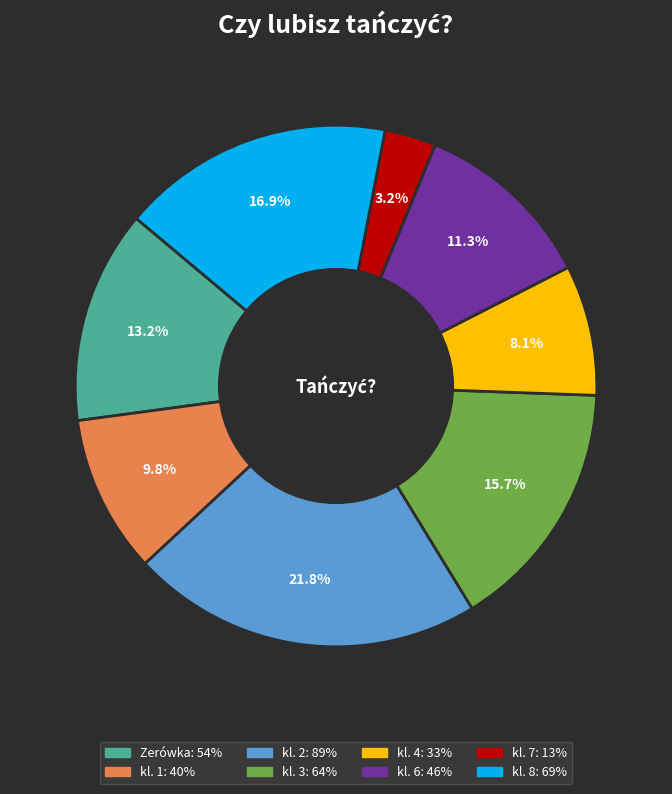

Between kl. 6 and kl. 1, which is larger?

kl. 6